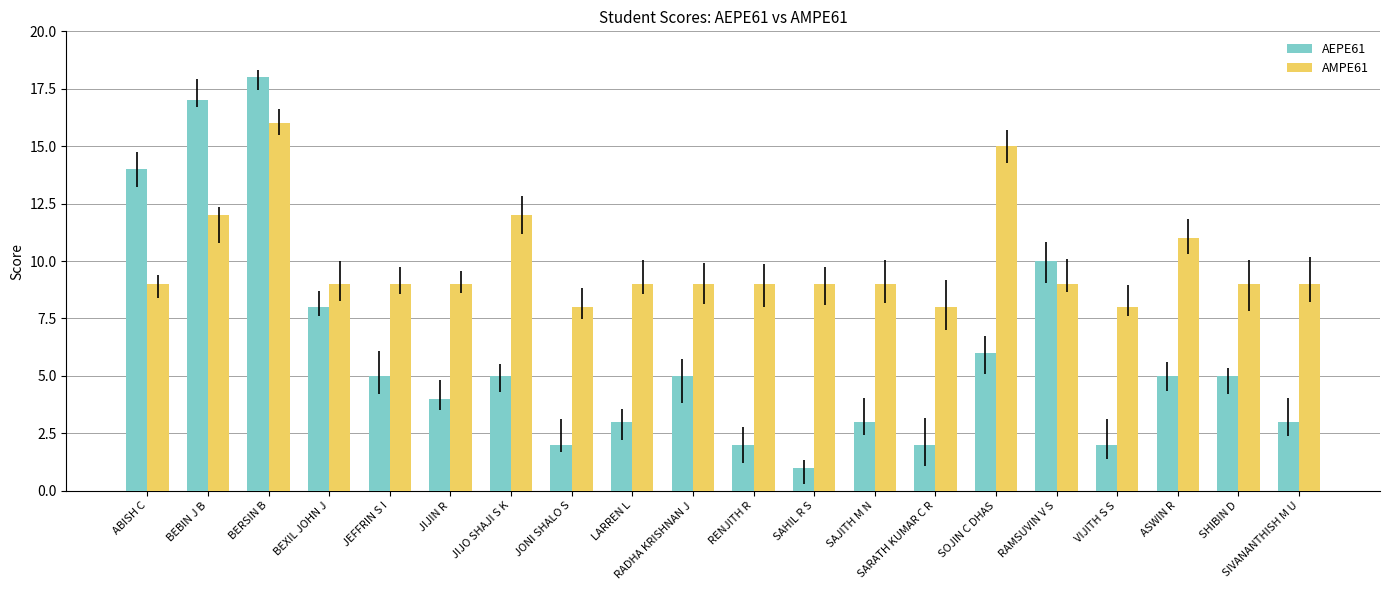

Which label corresponds to the largest value in the chart?

BERSIN B